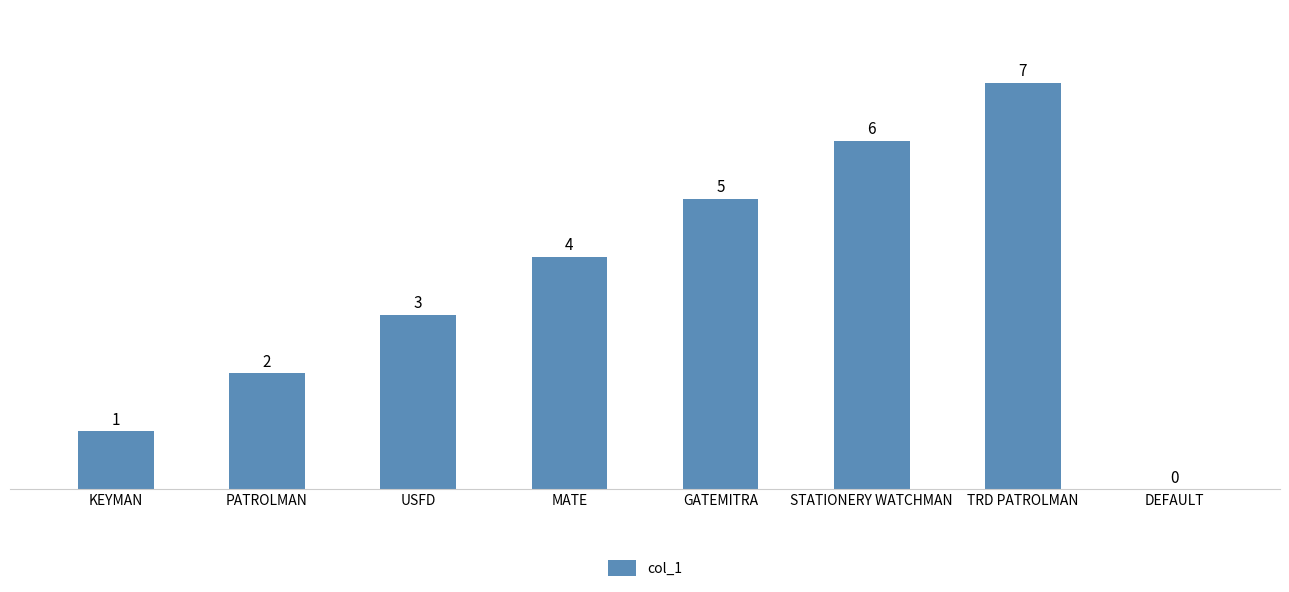

What is the ratio of the value at USFD to the value at GATEMITRA?

0.6